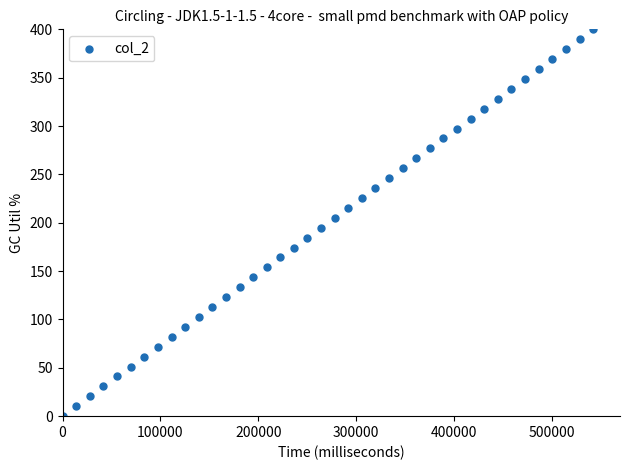

What is the range of X values (max minus min)?

542670.0